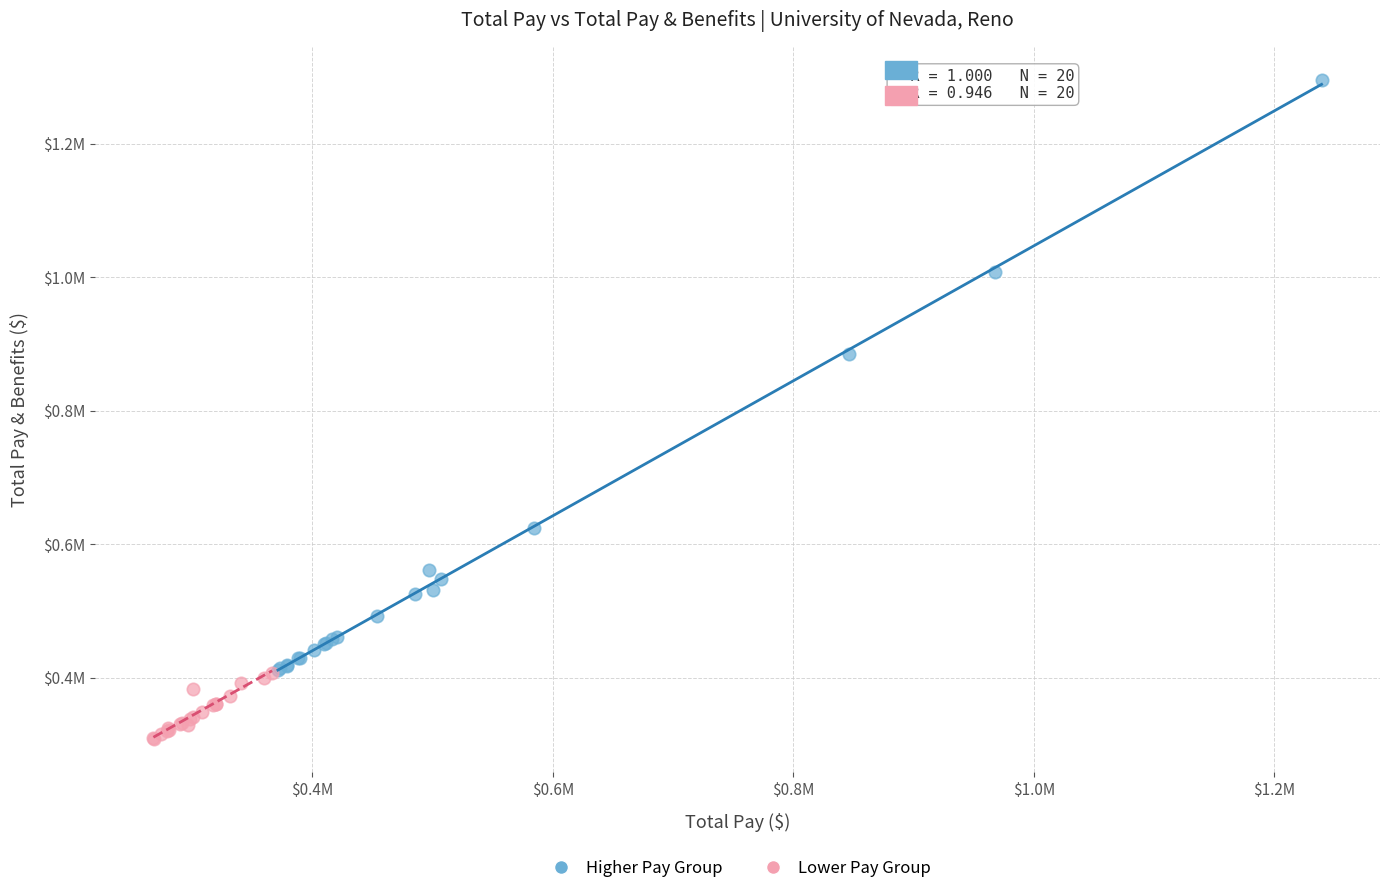

Which series reaches the minimum Y coordinate?

Lower Pay Group